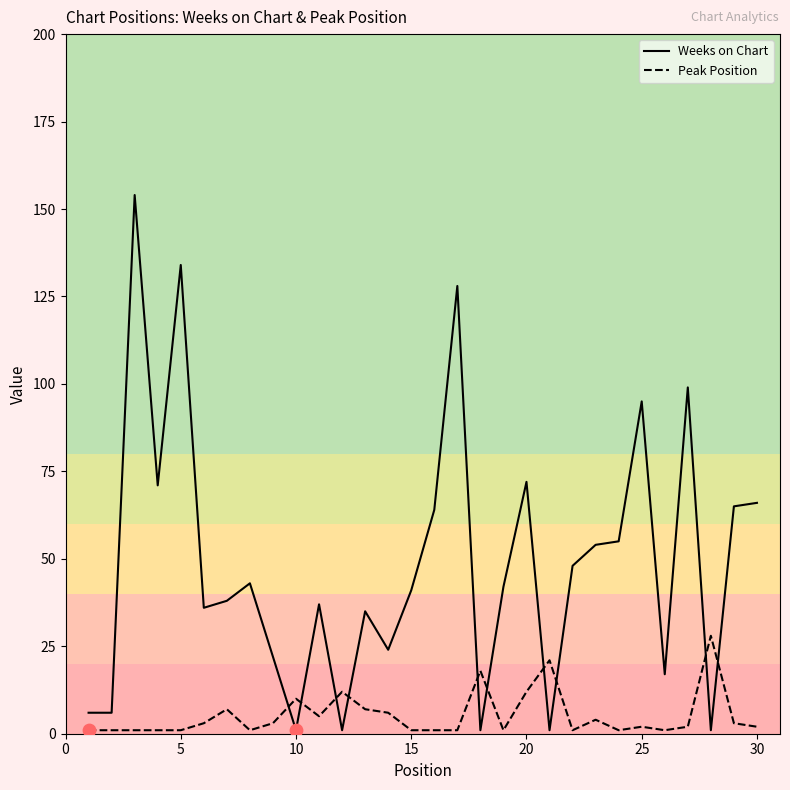

What are all the series names shown in the legend?

Weeks on Chart, Peak Position